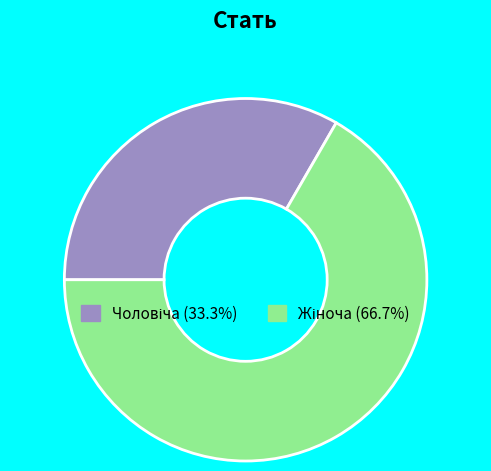

Which slice is the smallest?

Чоловіча